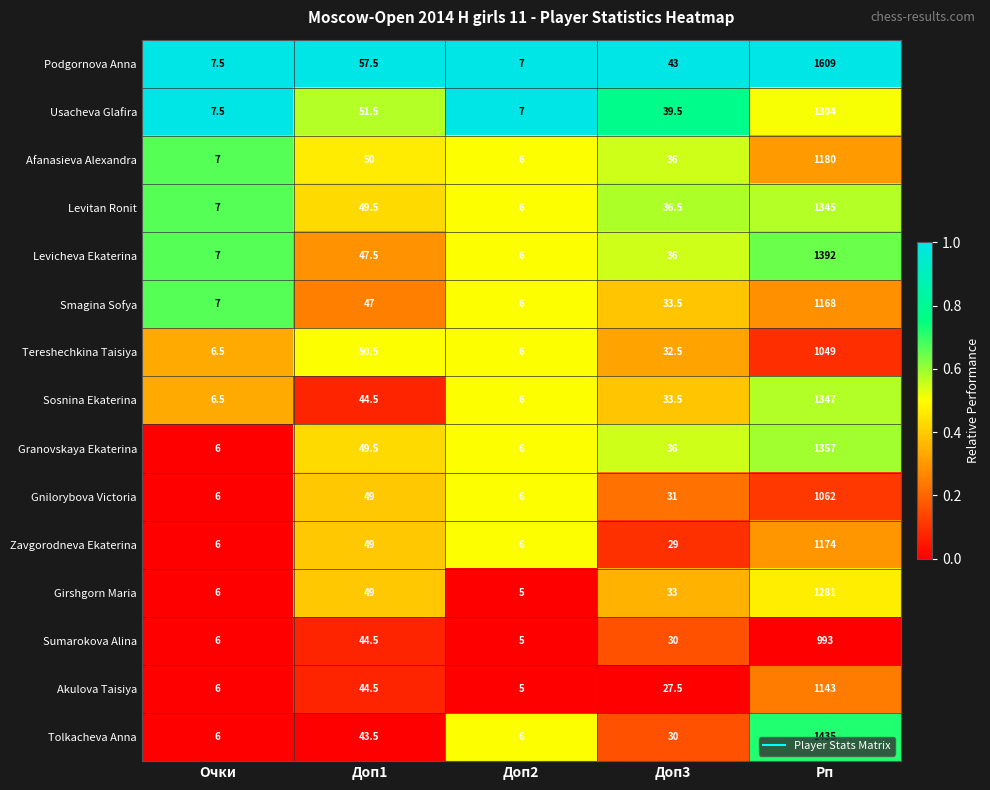

Rank the series by their maximum value, from highest to lowest.

Podgornova Anna, Tolkacheva Anna, Levicheva Ekaterina, Granovskaya Ekaterina, Sosnina Ekaterina, Levitan Ronit, Usacheva Glafira, Girshgorn Maria, Afanasieva Alexandra, Zavgorodneva Ekaterina, Smagina Sofya, Akulova Taisiya, Gnilorybova Victoria, Tereshechkina Taisiya, Sumarokova Alina